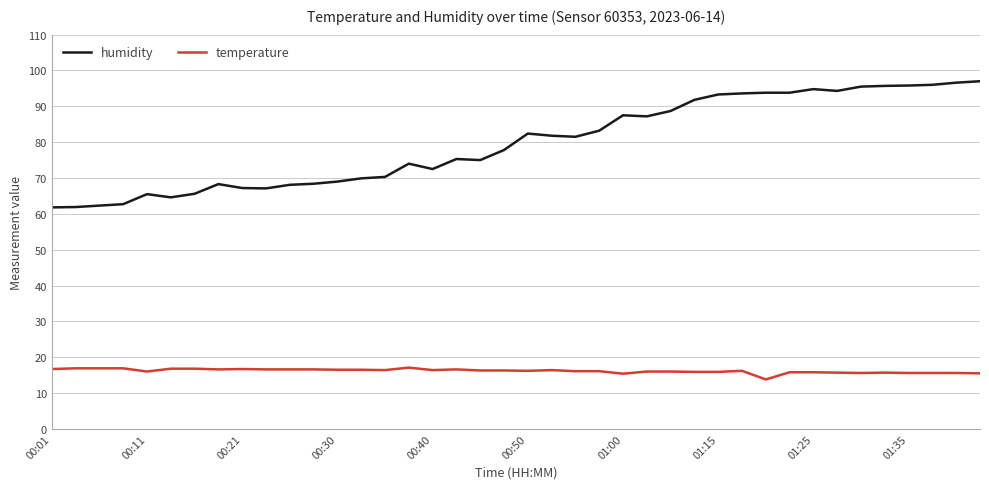

Which series has the largest total across all categories?

humidity